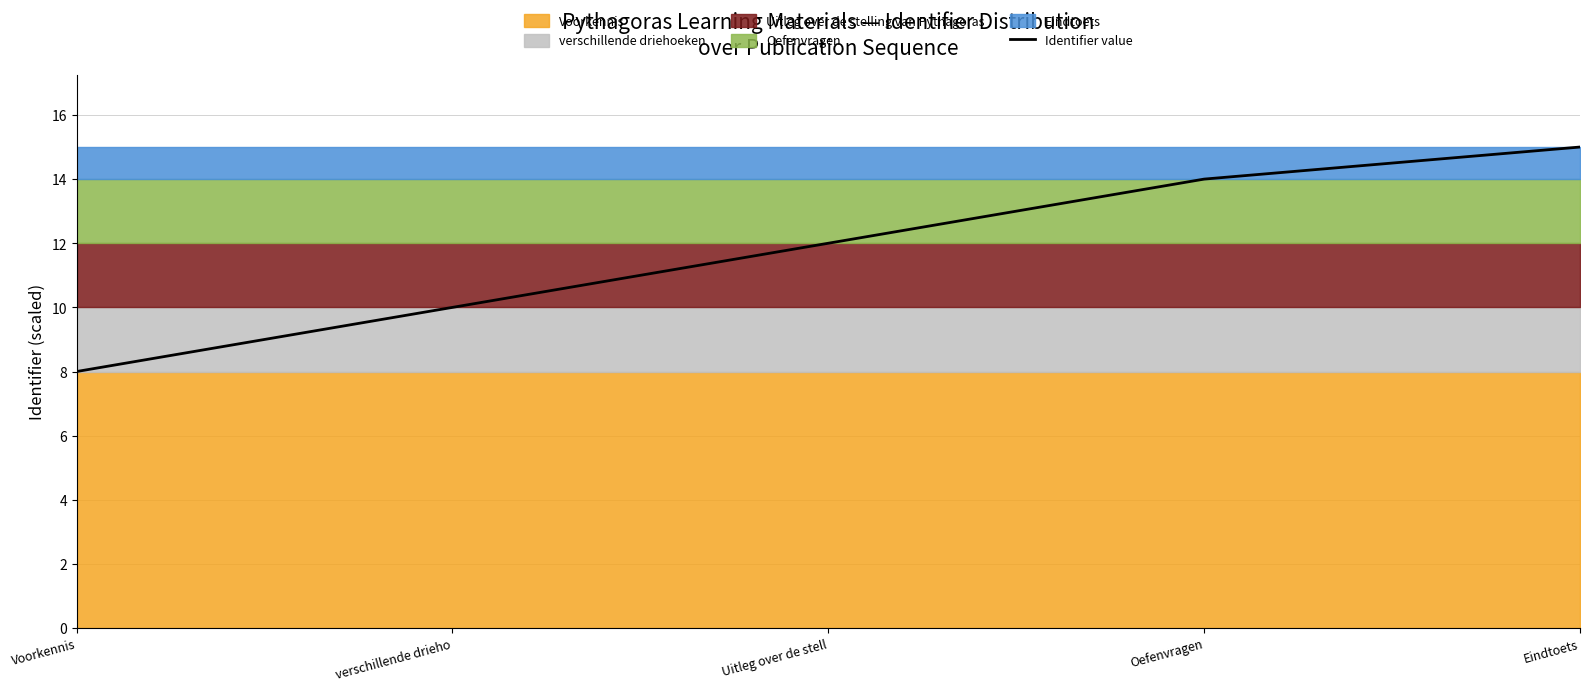

What is the value of the 2nd point from the left?

10